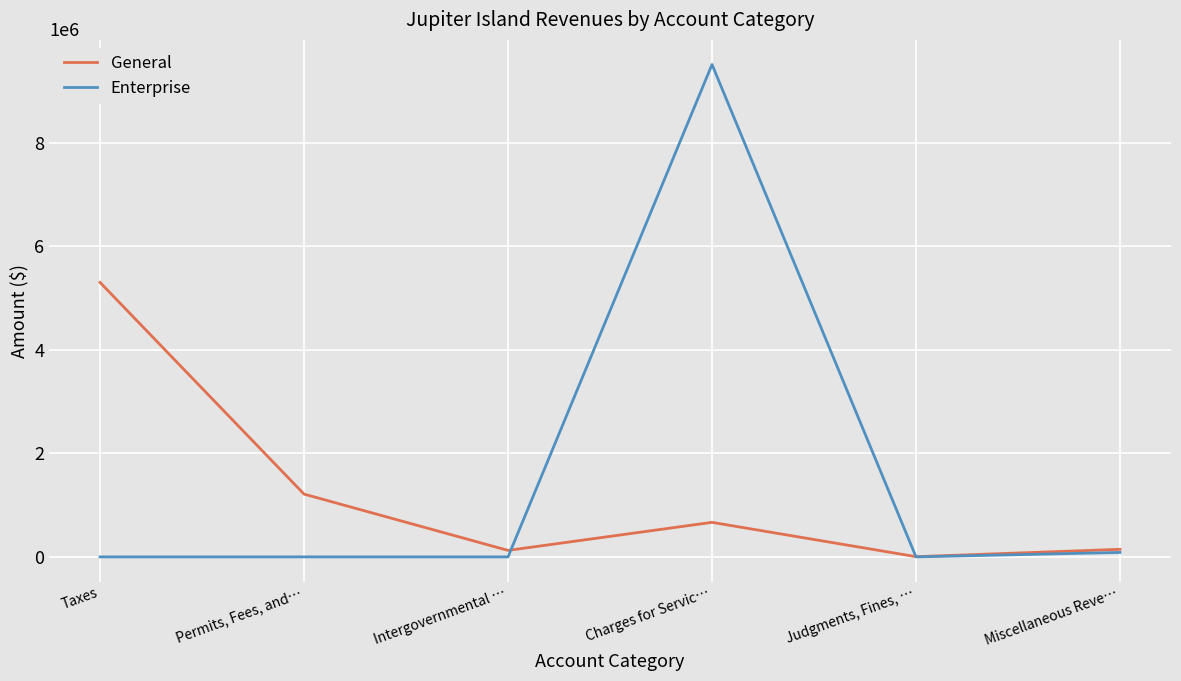

Is it true that Enterprise equals 0 at Judgments, Fines, …?

True